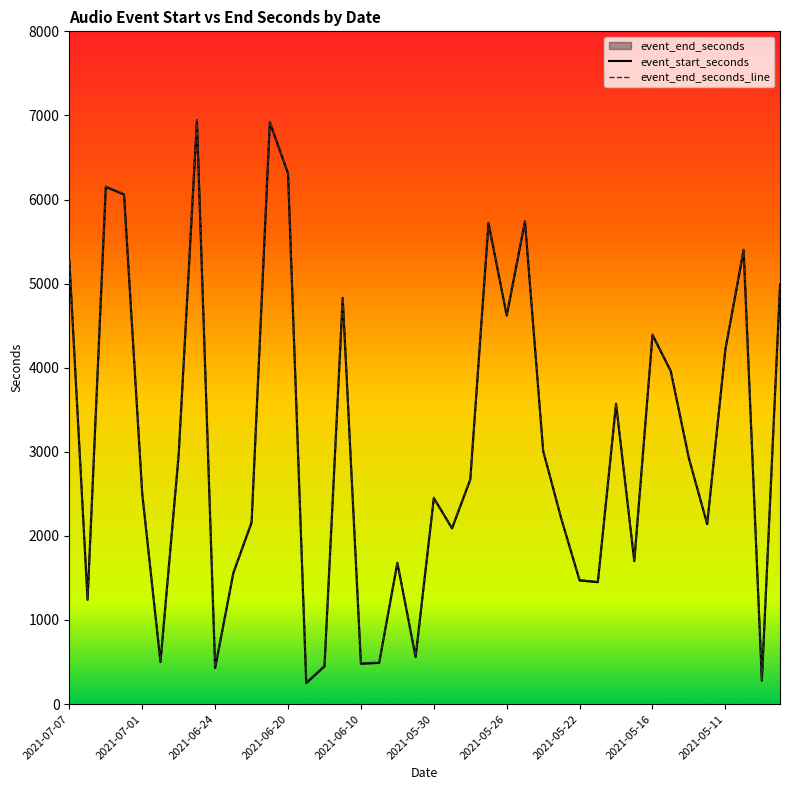

In event_start_seconds, how many points are higher than both neighbors (excluding endpoints)?

11